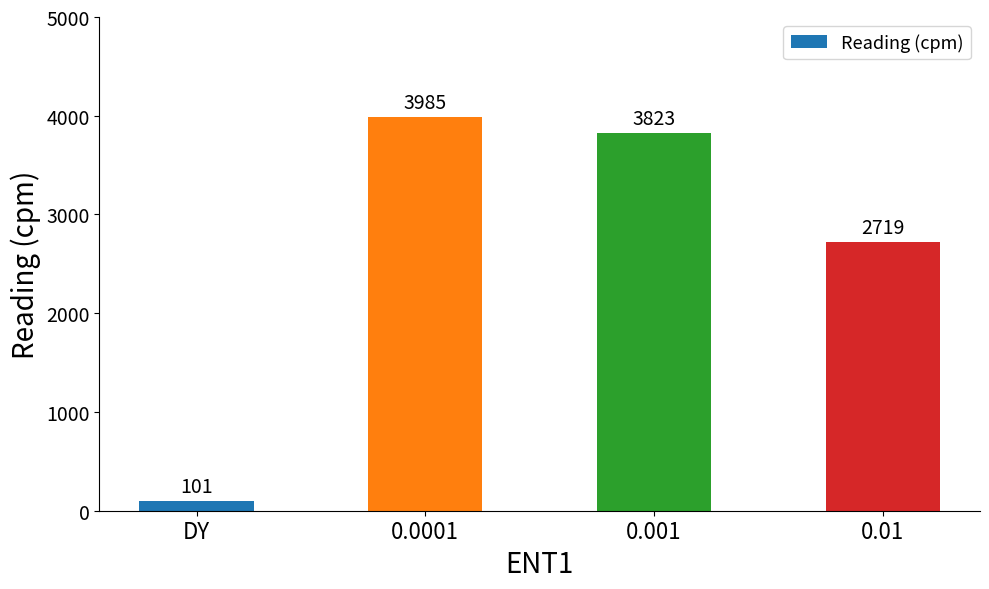

What is the label of the 1st bar from the left?

DY